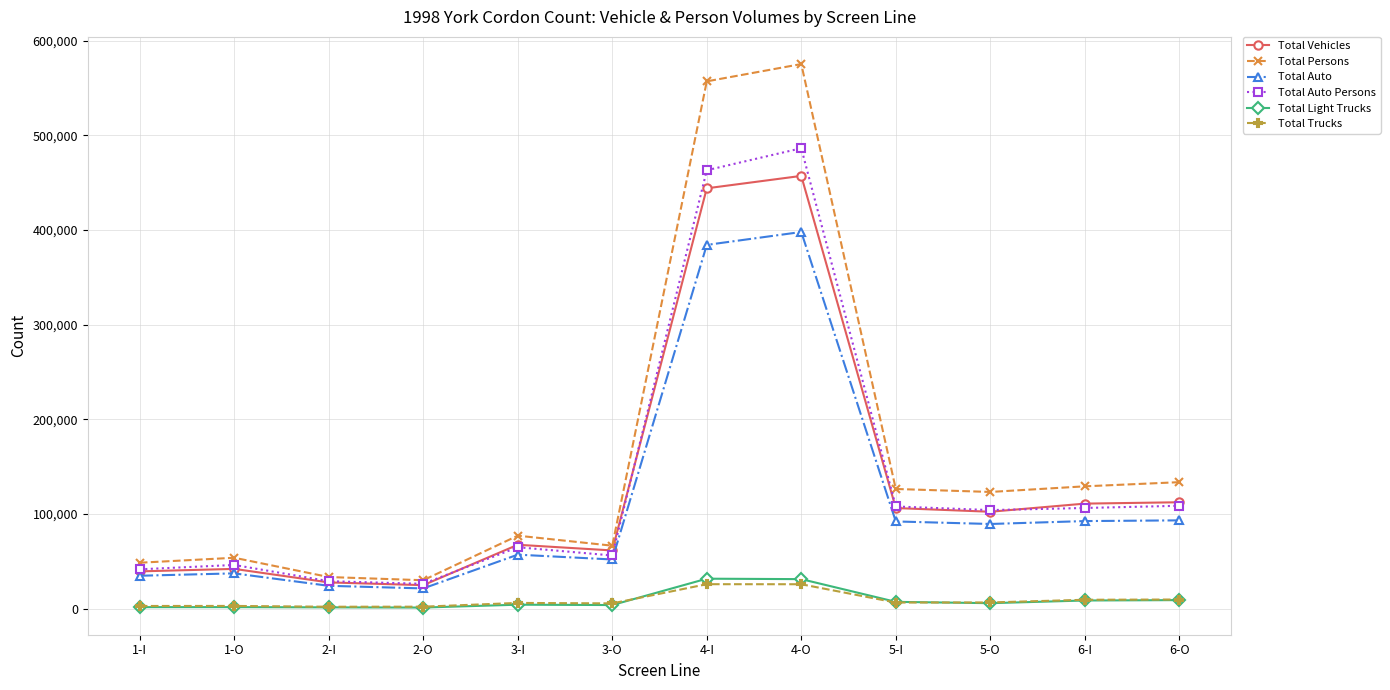

The value of Total Trucks at 4-I is 25882. True or false?

True